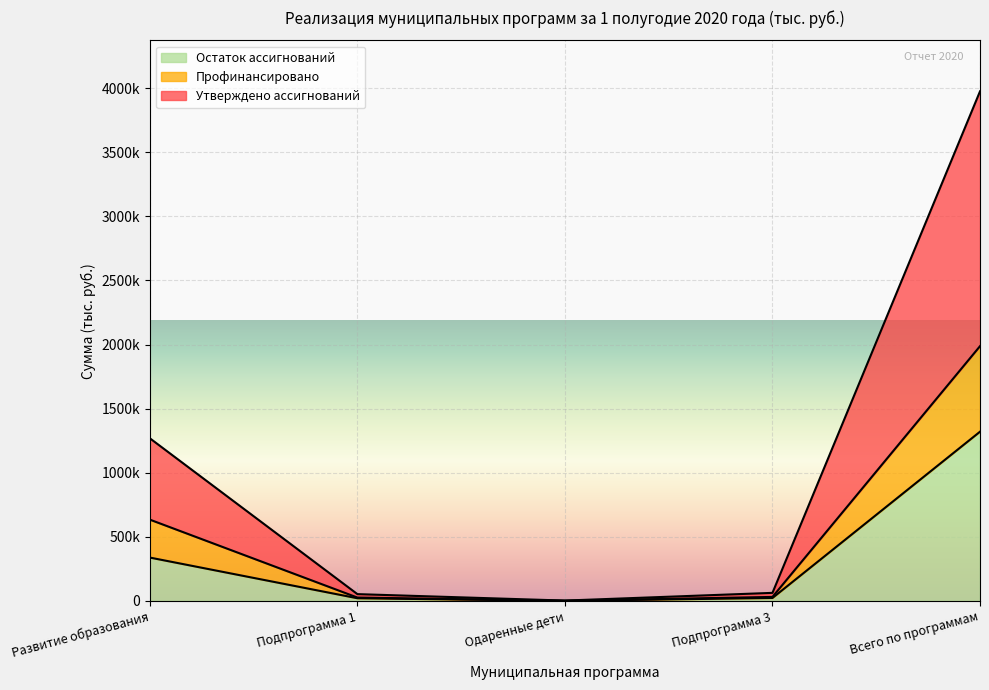

What is the sum of all Утверждено ассигнований values?

2681258.3